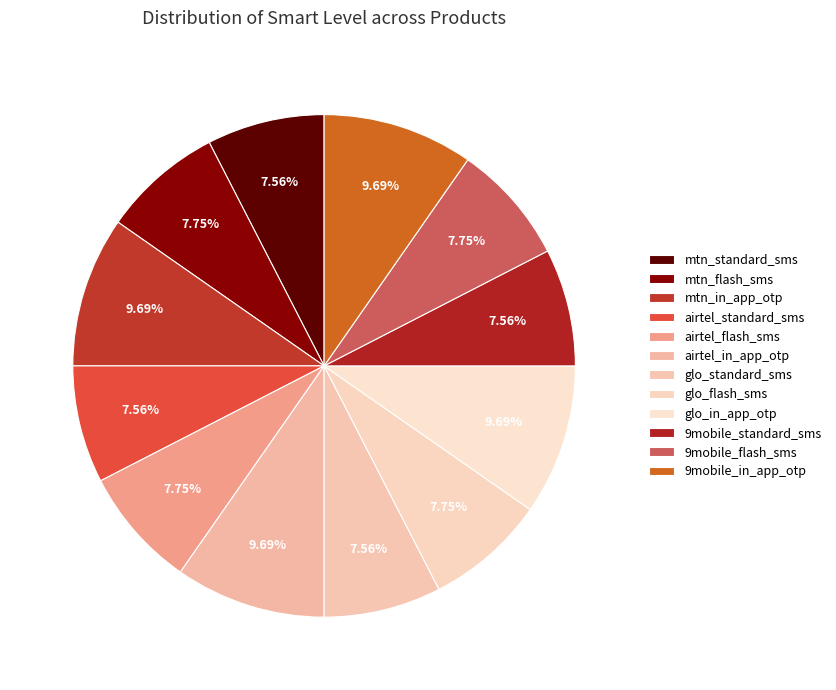

Is 9mobile_standard_sms the majority of the pie?

No